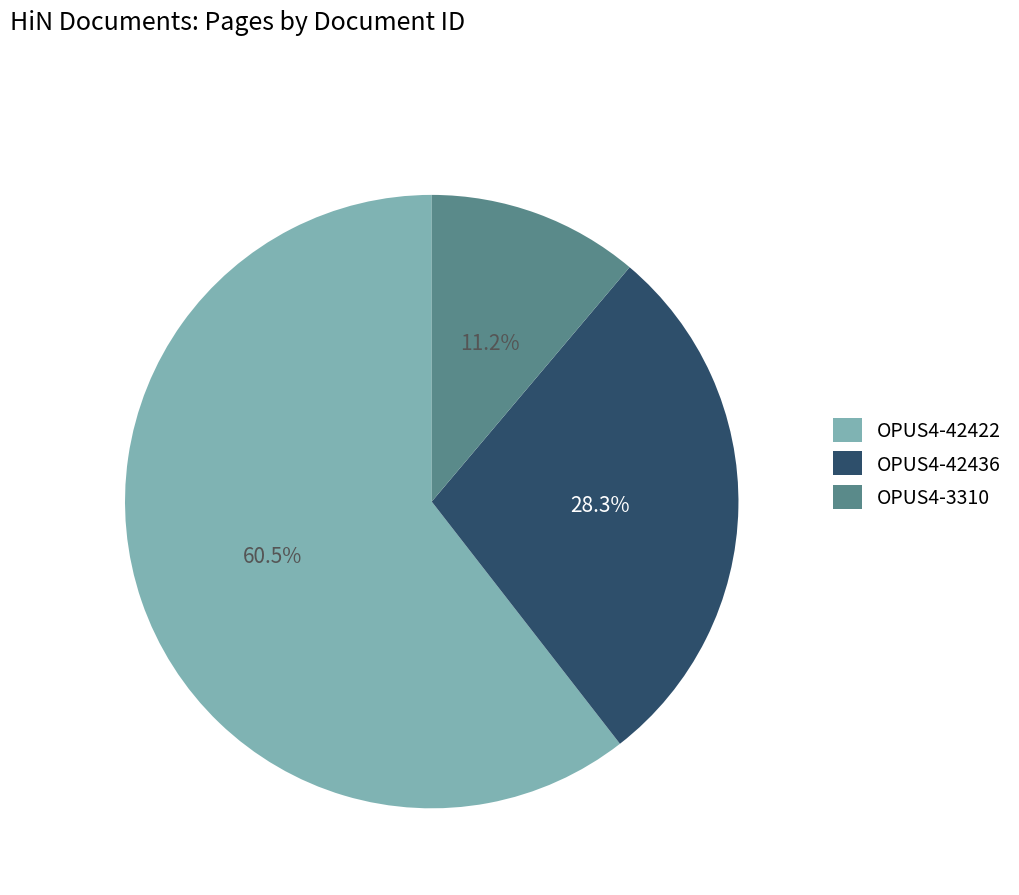

What portion of the pie excludes OPUS4-42436?

71.7%